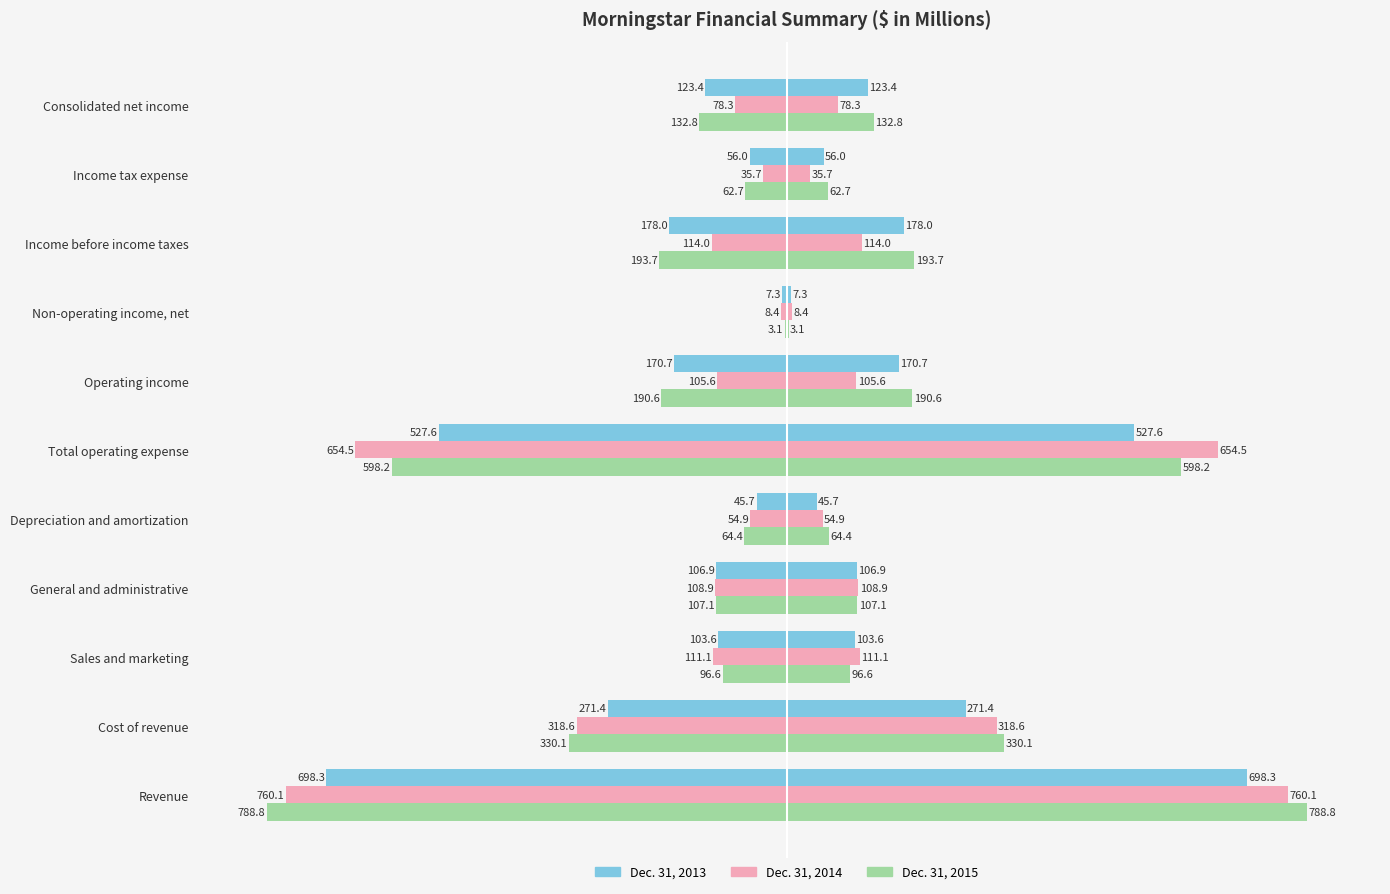

How many bars are there in each group?

3